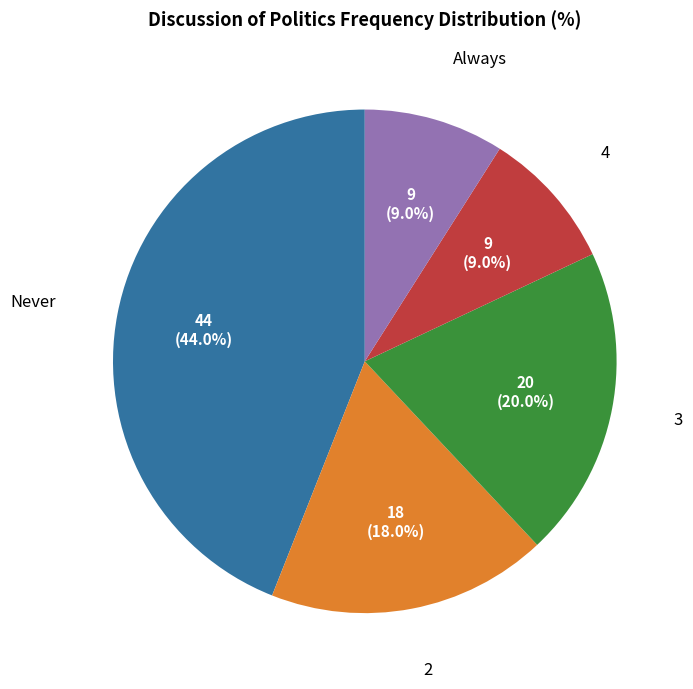

Does any single category account for the majority?

No